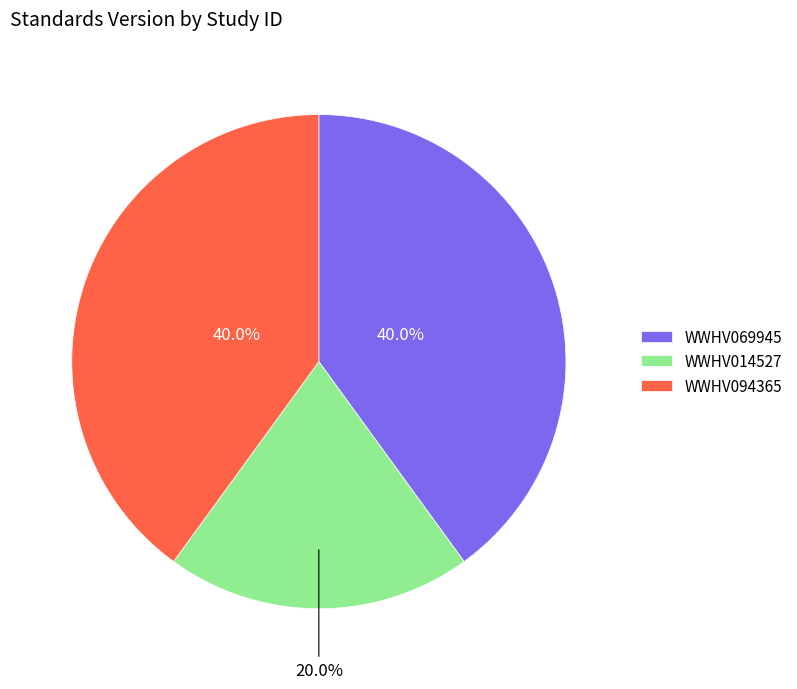

The WWHV094365 slice represents 40% of the pie. True or false?

True